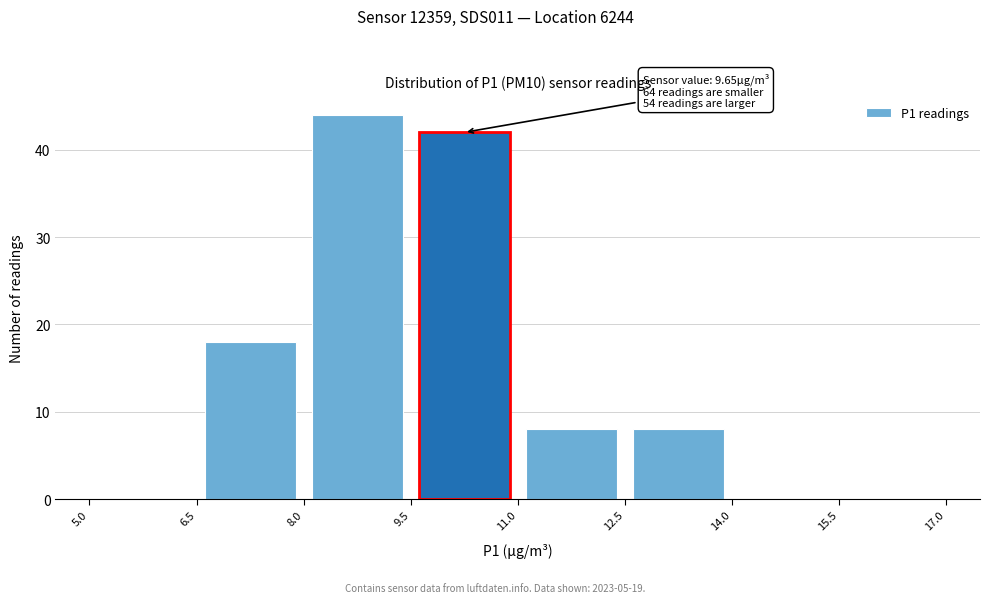

Over which range of the x-axis is the bar tallest?

8.0 to 9.5